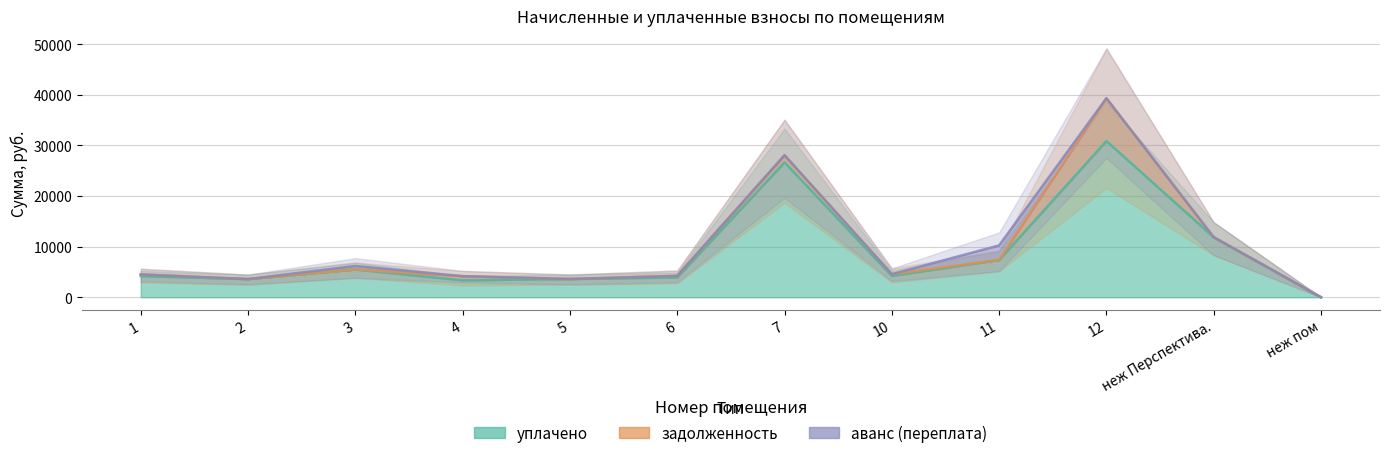

Which category has the highest value in the задолженность series?

12